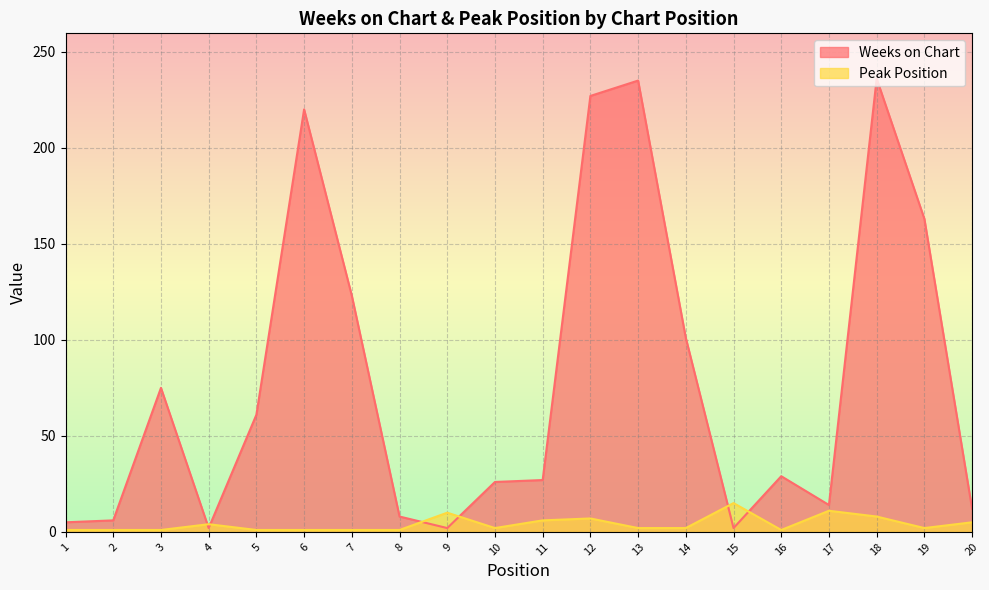

Which series has the largest range (max minus min)?

Weeks on Chart